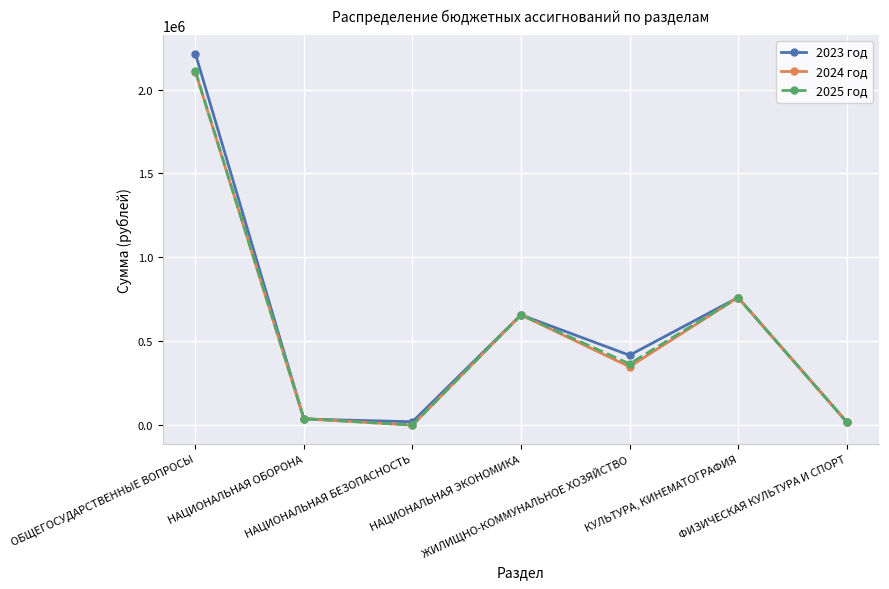

Rank the categories by 2025 год value from lowest to highest.

НАЦИОНАЛЬНАЯ БЕЗОПАСНОСТЬ, ФИЗИЧЕСКАЯ КУЛЬТУРА И СПОРТ, НАЦИОНАЛЬНАЯ ОБОРОНА, ЖИЛИЩНО-КОММУНАЛЬНОЕ ХОЗЯЙСТВО, НАЦИОНАЛЬНАЯ ЭКОНОМИКА, КУЛЬТУРА, КИНЕМАТОГРАФИЯ, ОБЩЕГОСУДАРСТВЕННЫЕ ВОПРОСЫ